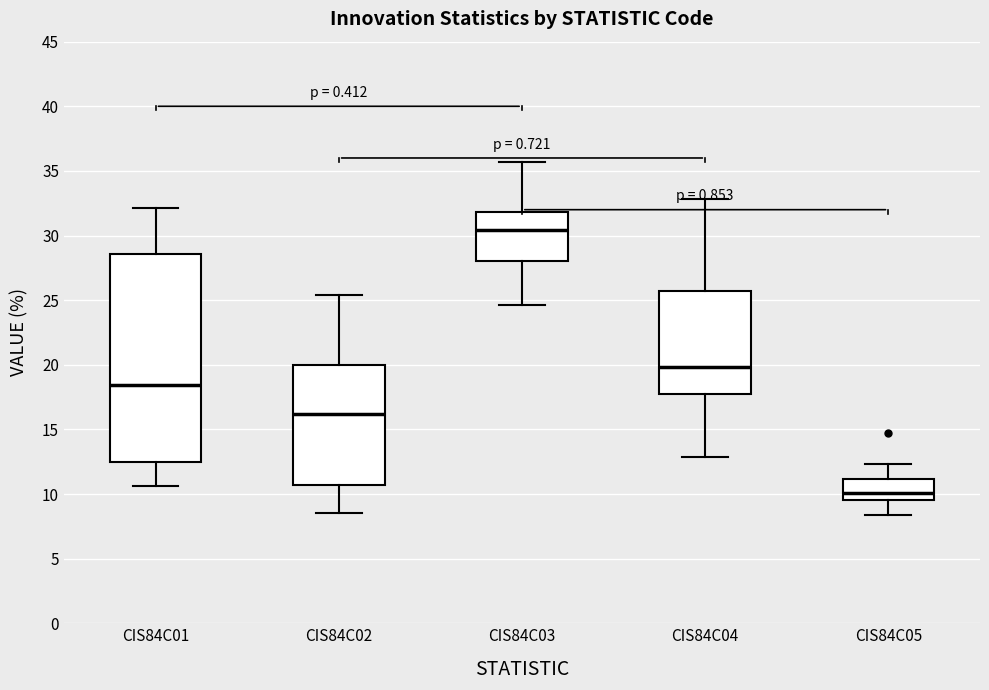

Comparing the boxes themselves (not the whiskers), which one is the tallest?

CIS84C01